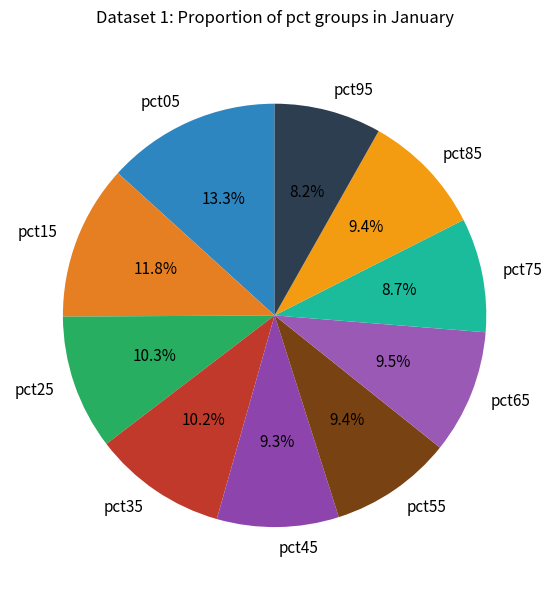

How many segments does this pie chart have?

10